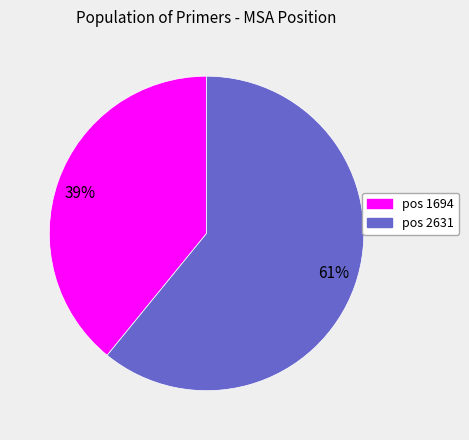

The 61% slice represents 52% of the pie. True or false?

False